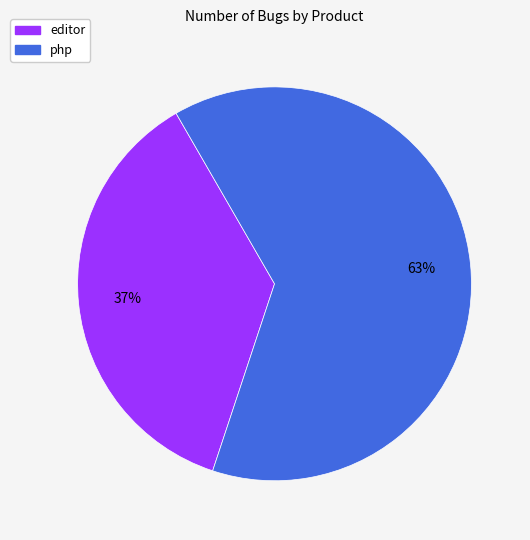

To the nearest percent, what percentage of the pie is php?

63%